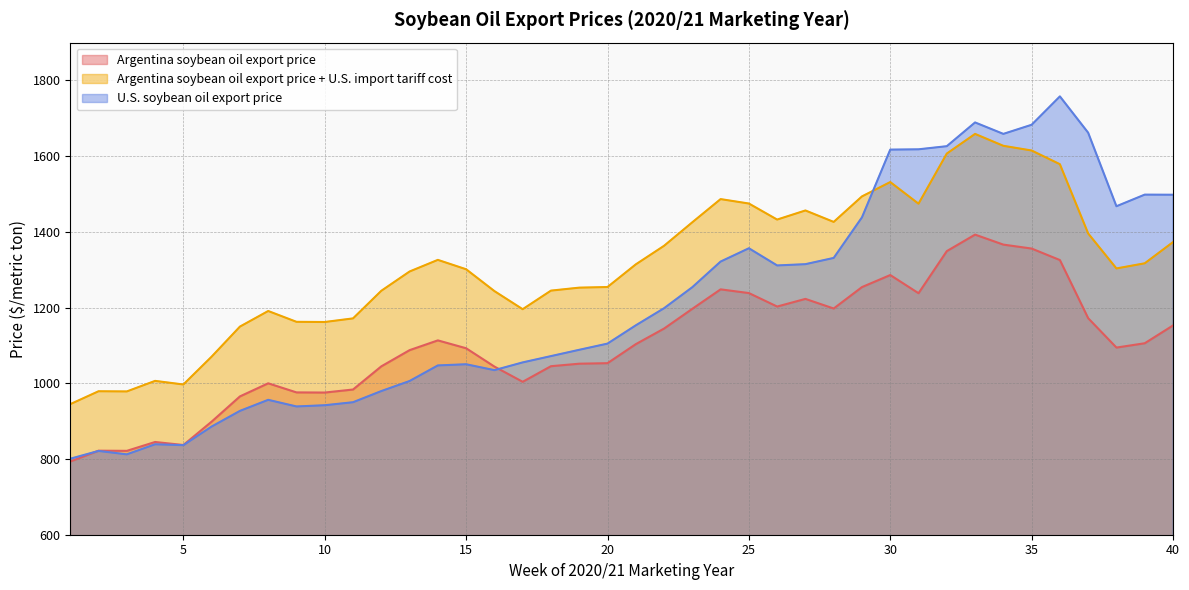

Reading left to right, list all the values displayed in this chart.

Argentina soybean oil export price: 793.4	822.0	821.6	845.0	837.0	898.8	965.4	1000.0	976.0	975.6	983.6	1044.8	1087.6	1113.4	1092.6	1044.2	1004.0	1045.2	1051.8	1053.2	1103.4	1144.6	1196.8	1248.2	1238.4	1202.8	1223.0	1197.6	1254.2	1286.0	1238.0	1349.2	1392.8	1366.4	1356.0	1325.6	1172.0	1094.4	1105.8	1152.8
Argentina soybean oil export price + U.S. import tariff cost: 944.9	979.0	978.5	1006.4	996.9	1070.5	1149.8	1191.0	1162.4	1161.9	1171.5	1244.4	1295.3	1326.1	1301.3	1243.6	1195.8	1244.8	1252.7	1254.4	1314.1	1363.2	1425.4	1486.6	1474.9	1432.5	1456.6	1426.3	1493.8	1531.6	1474.5	1606.9	1658.8	1627.4	1615.0	1578.8	1395.9	1303.4	1317.0	1373.0
U.S. soybean oil export price: 800.8	821.4	812.3	838.9	836.6	885.8	927.1	956.3	938.8	942.1	950.0	979.5	1006.0	1047.2	1050.3	1034.8	1055.2	1071.9	1088.5	1104.8	1153.1	1198.3	1253.9	1321.6	1356.7	1311.4	1314.7	1331.2	1438.4	1617.3	1618.1	1626.4	1689.1	1658.9	1683.0	1758.0	1662.0	1467.7	1498.4	1498.2